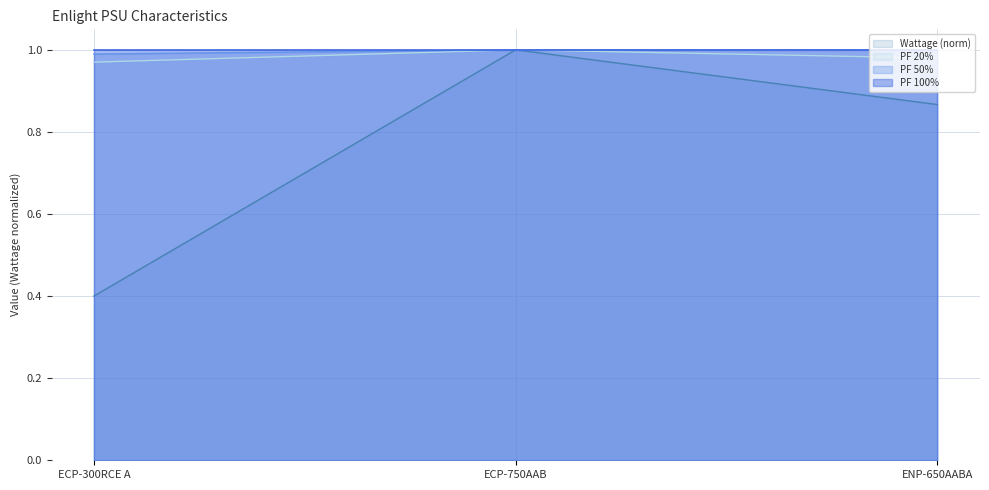

The PF 50% series shows 1.7 at ENP-650AABA. True or false?

False